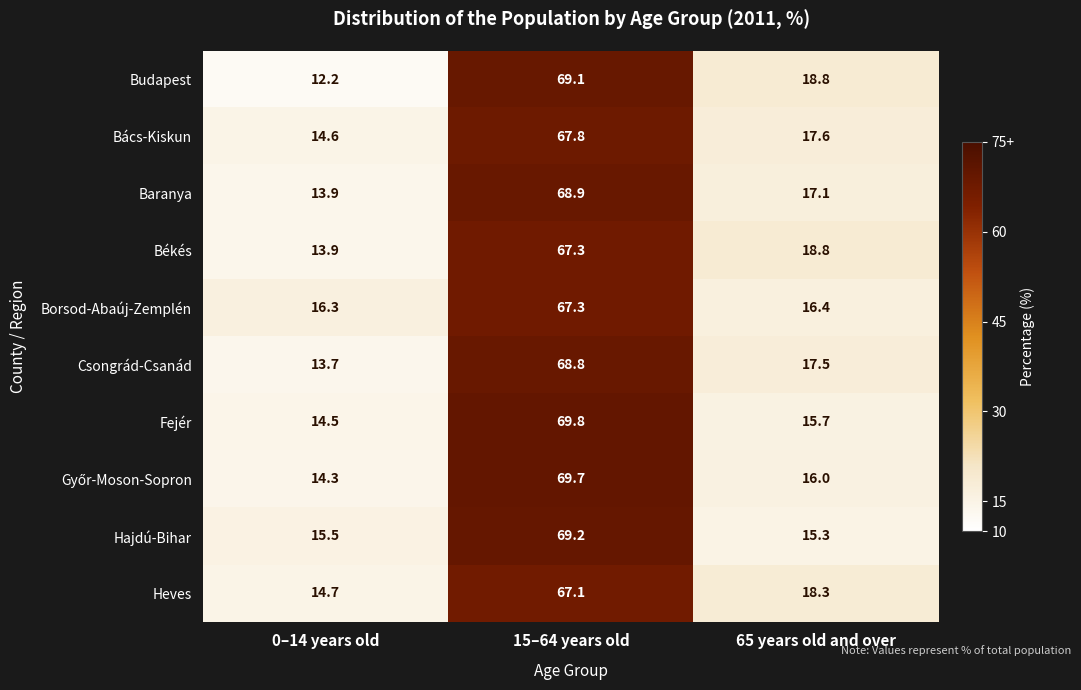

At which label does Baranya first exceed 17?

15–64 years old